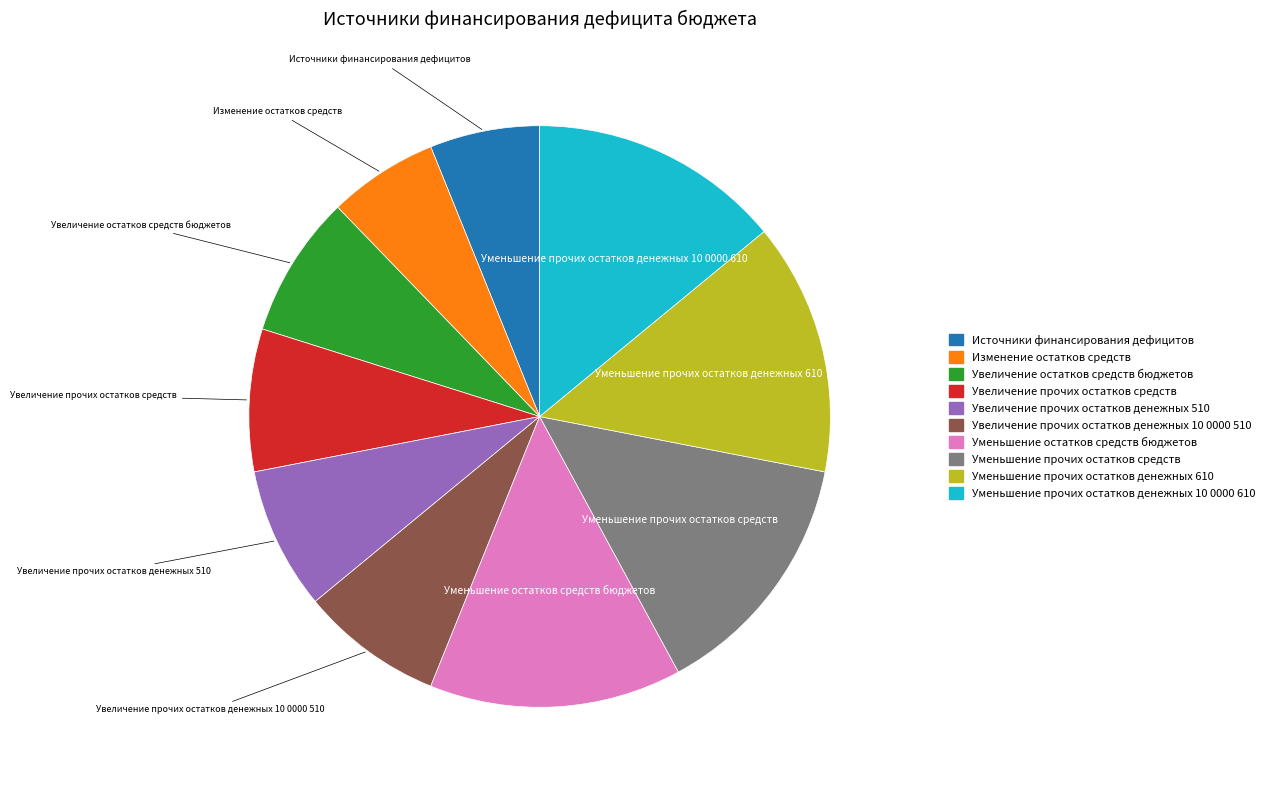

Which has a higher value, Уменьшение прочих остатков денежных 10 0000 610 or Увеличение прочих остатков средств?

Уменьшение прочих остатков денежных 10 0000 610